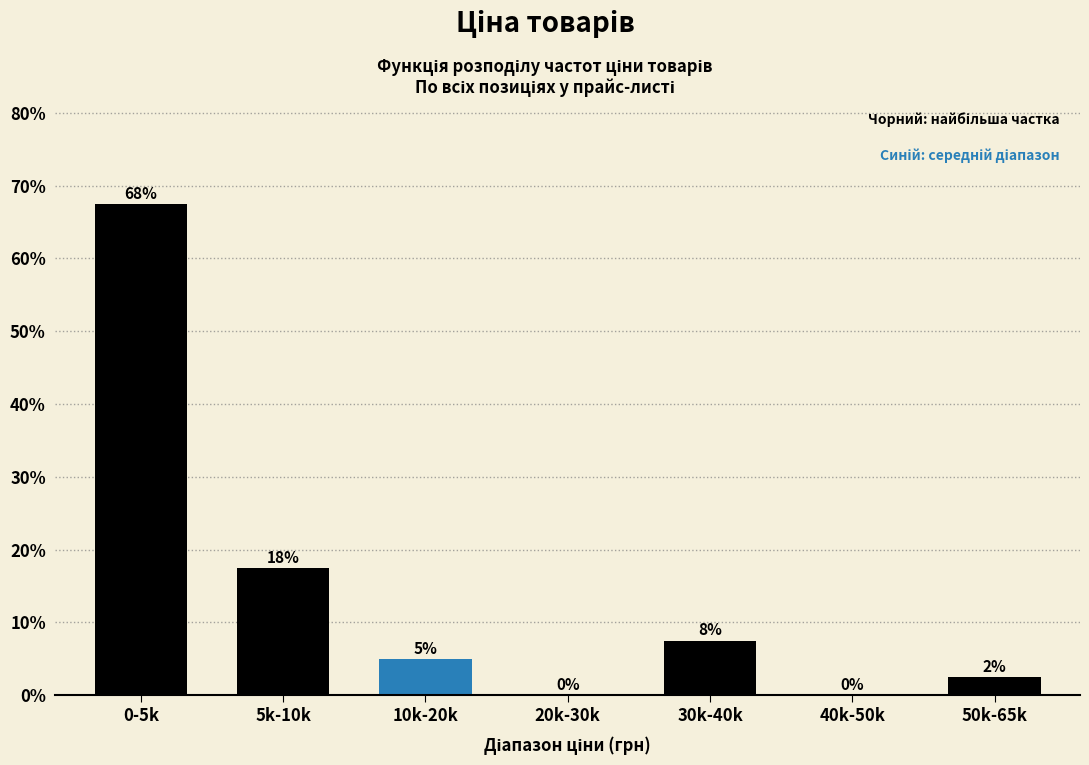

Are the bars horizontal?

No